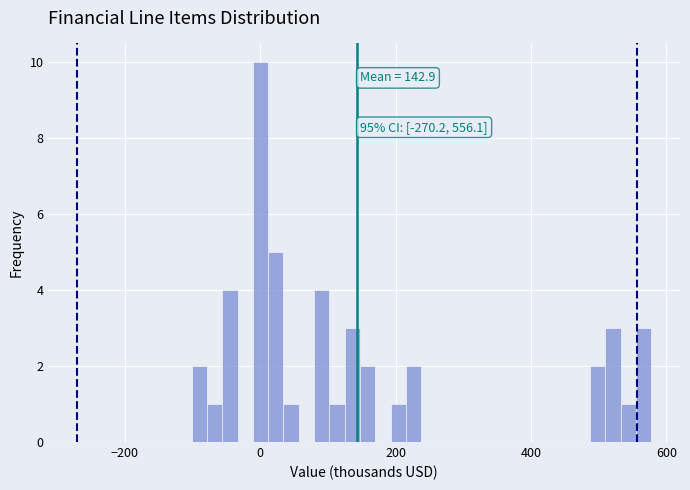

Around what value on the x-axis is the tallest bar? Give the approximate position of its centre, as read against the axis.

0